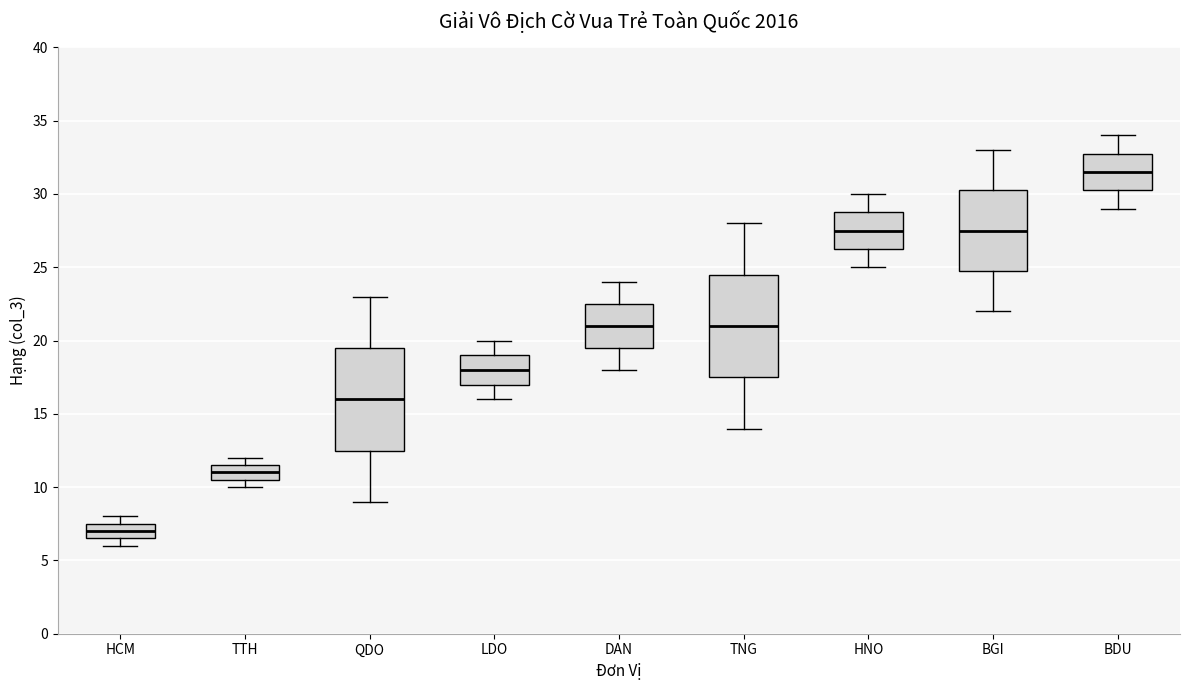

Reading left to right, transcribe this box plot: for each box, give where its median line is, the range the box spans, and where its two whiskers end, as read against the y-axis. The values are not printed on the chart, so give them approximately, as read against the axis.

HCM: median 7.0, box 6.5 to 7.5, whiskers 6.0 to 8.0
TTH: median 11.0, box 10.5 to 11.5, whiskers 10.0 to 12.0
QDO: median 16.0, box 12.5 to 19.5, whiskers 9.0 to 23.0
LDO: median 18.0, box 17.0 to 19.0, whiskers 16.0 to 20.0
DAN: median 21.0, box 19.5 to 22.5, whiskers 18.0 to 24.0
TNG: median 21.0, box 17.5 to 24.5, whiskers 14.0 to 28.0
HNO: median 27.5, box 26.5 to 29.0, whiskers 25.0 to 30.0
BGI: median 27.5, box 25.0 to 30.5, whiskers 22.0 to 33.0
BDU: median 31.5, box 30.5 to 33.0, whiskers 29.0 to 34.0